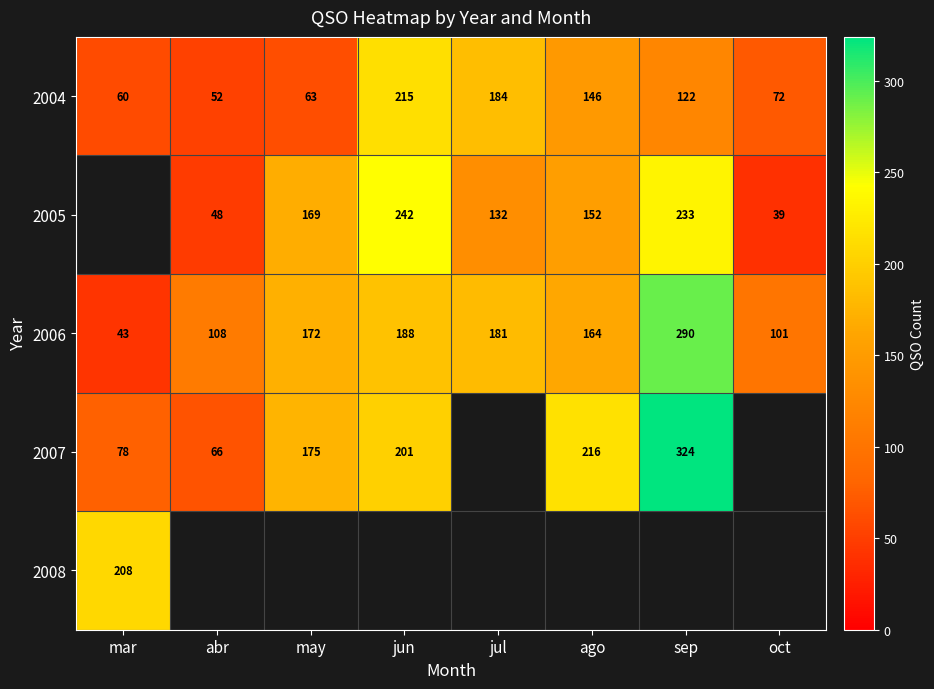

Between may and jul, which is larger?

jul